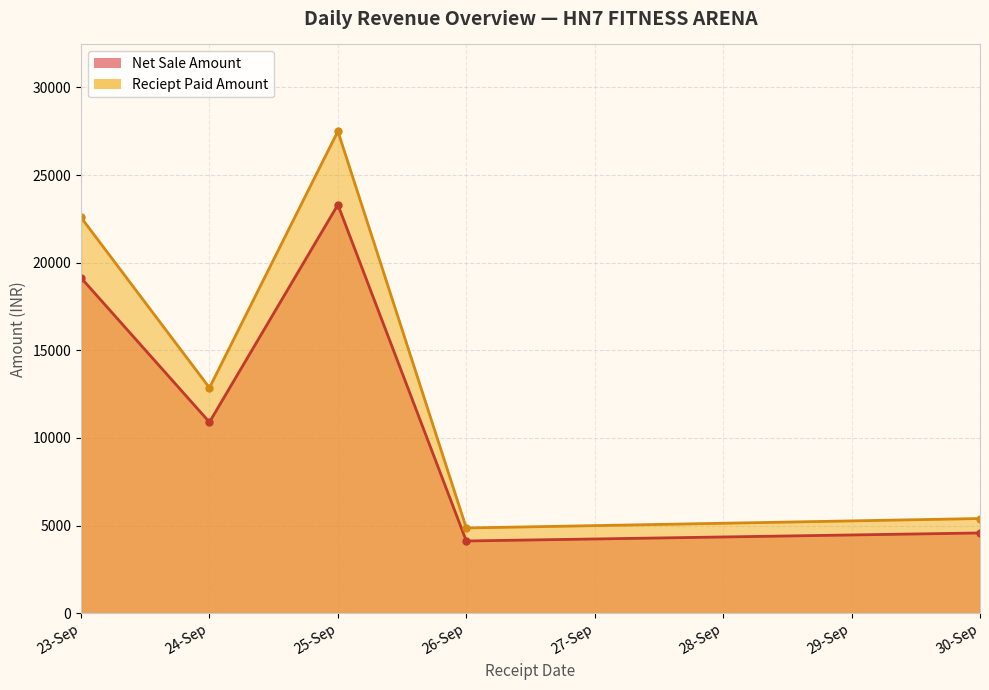

At which label does Reciept Paid Amount reach its peak?

25-09